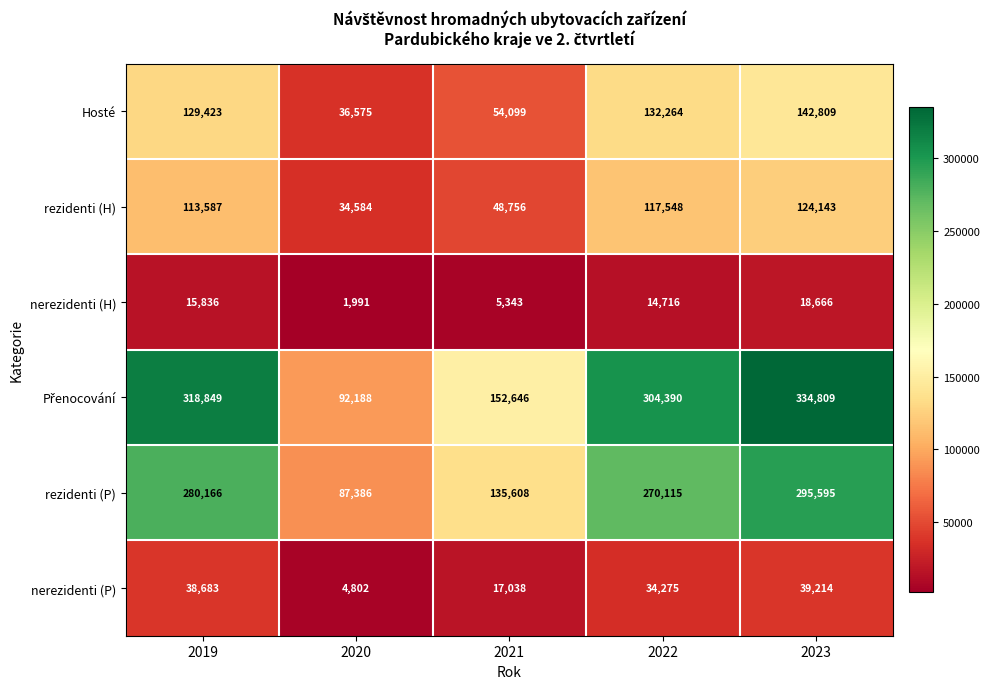

The value of nerezidenti (H) at 2023 is 18666. True or false?

True